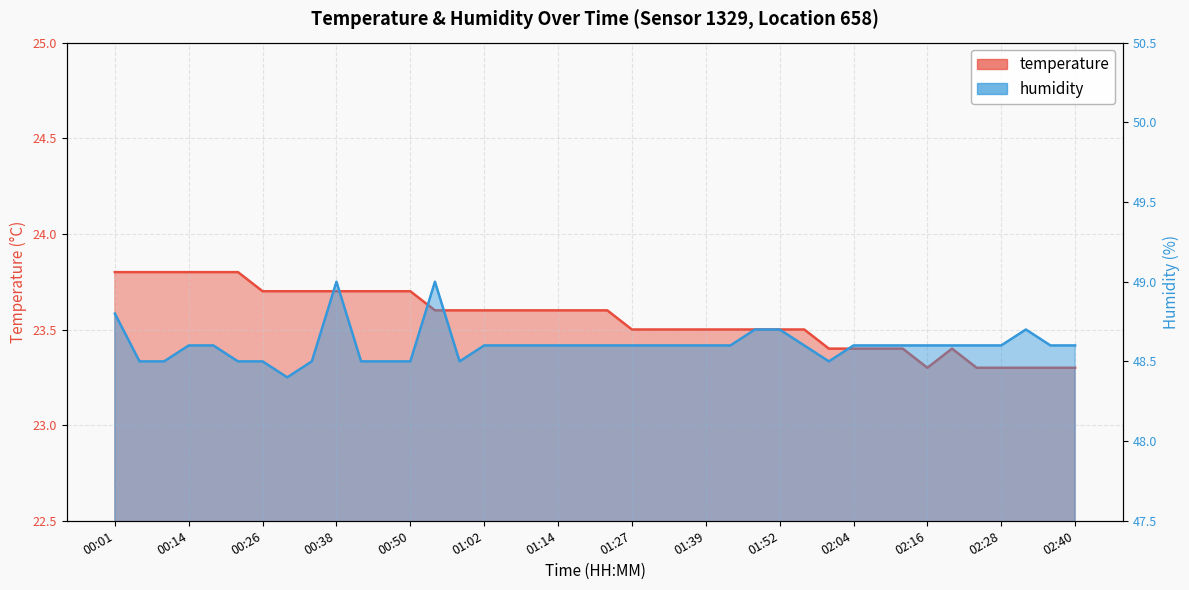

List the series in order of their peak value, highest first.

humidity, temperature